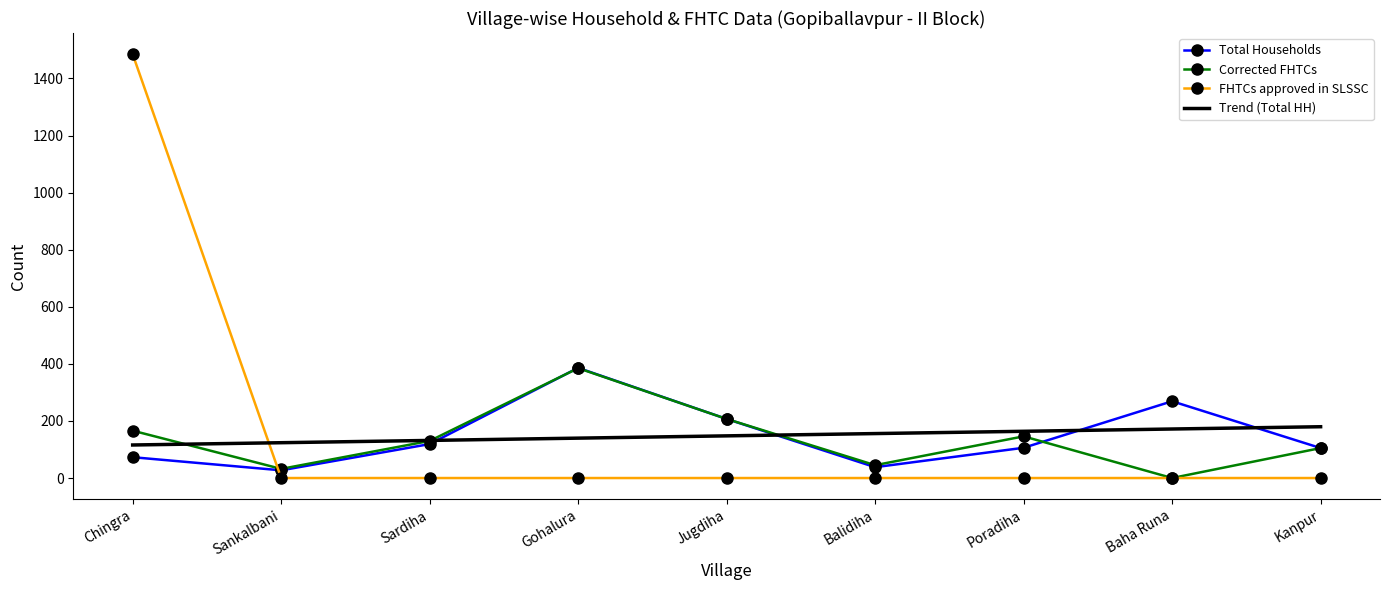

At which label is Total Households closest to 206?

Jugdiha